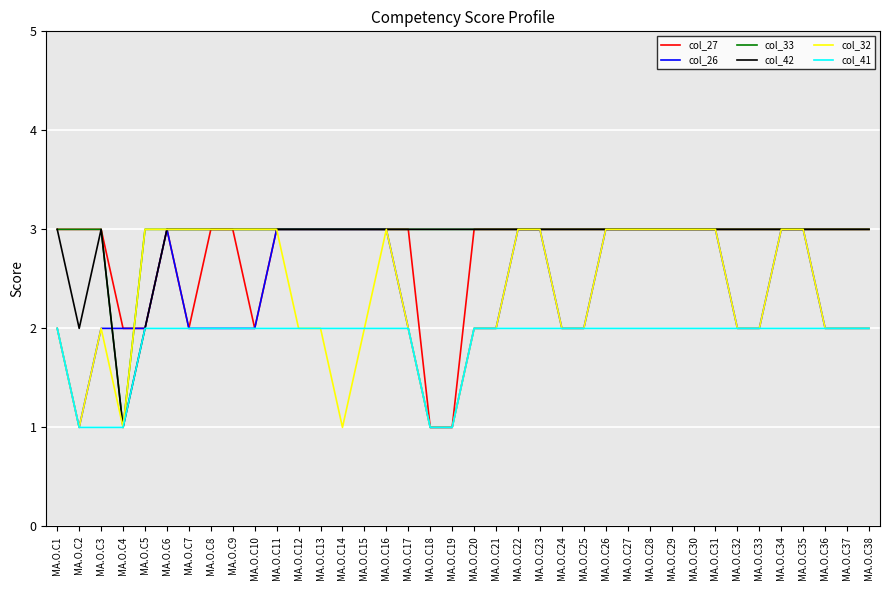

The col_27 series shows 3 at MA.O.C23. True or false?

True